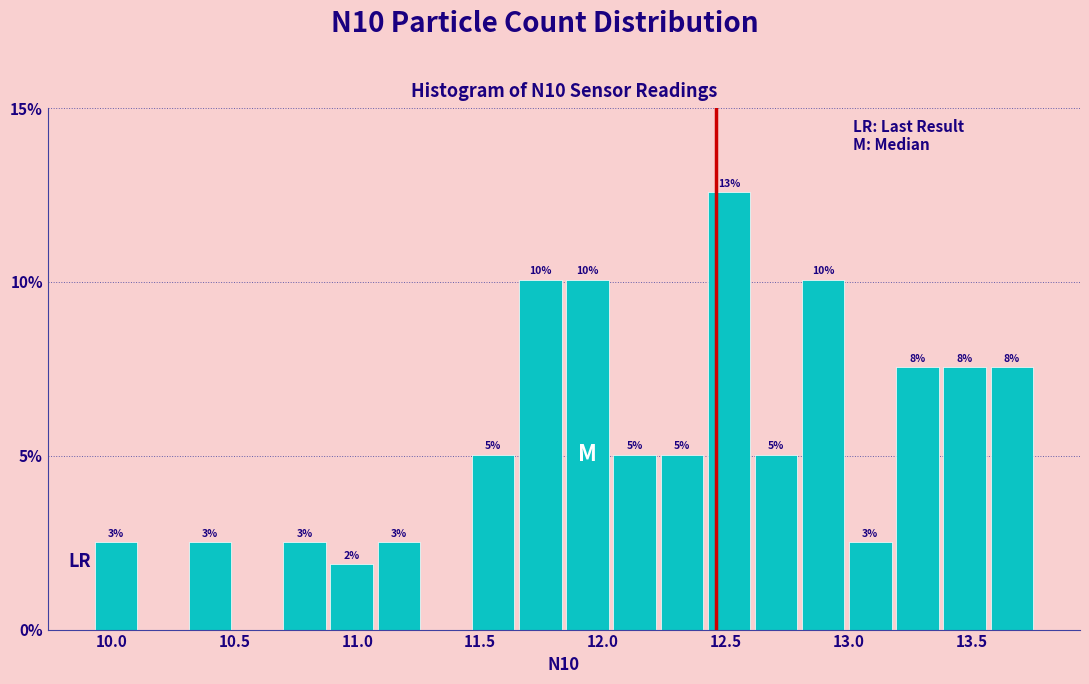

Read against the x-axis, roughly where is the centre of the tallest bar?

12.50